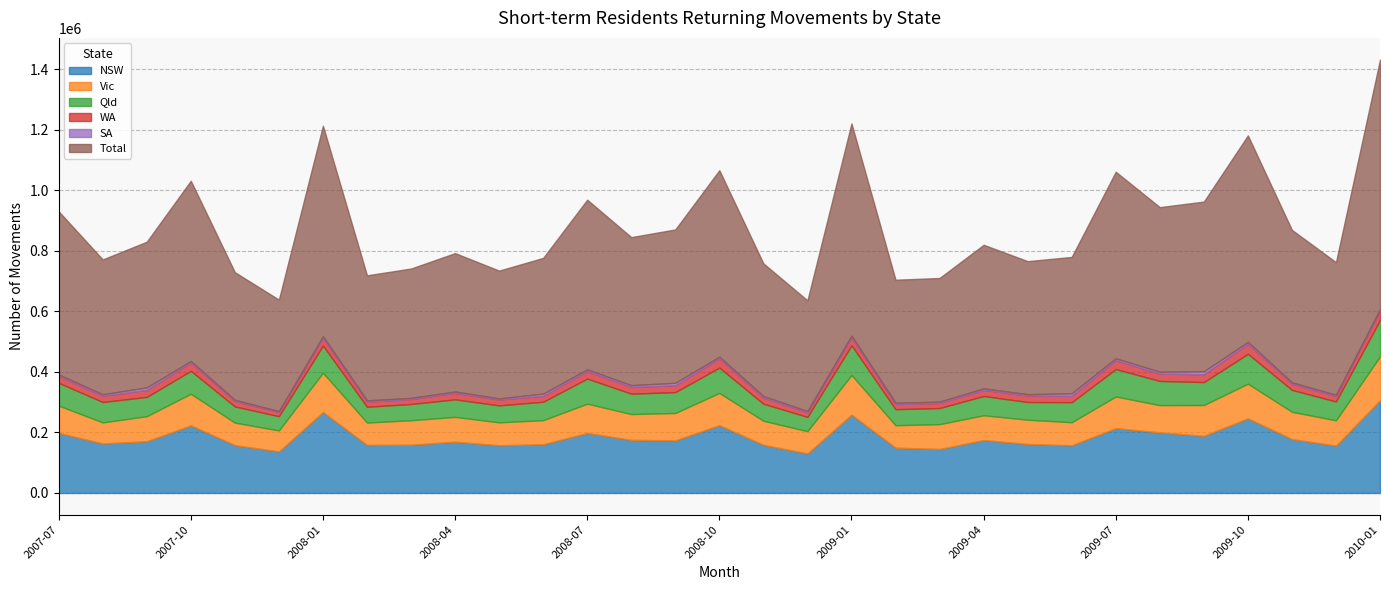

What is the difference between the maximum and minimum values in the Qld series?

73360